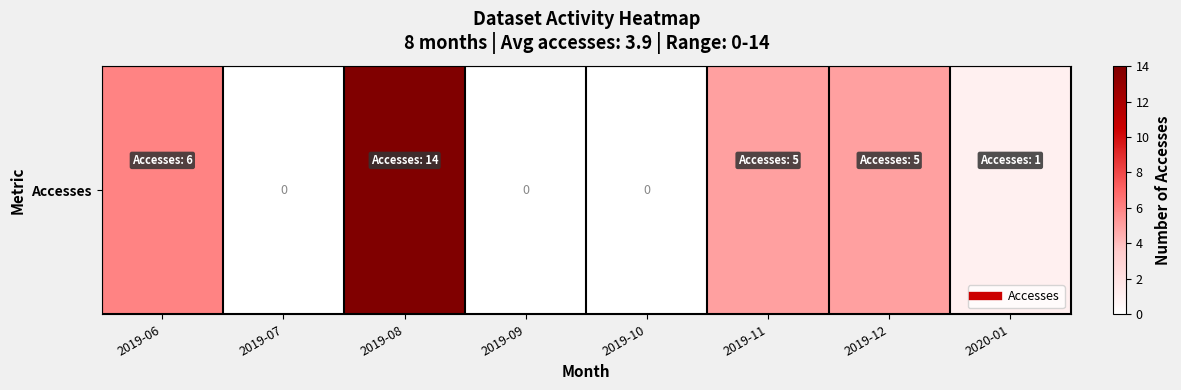

Reading right to left, extract all data points from this chart.

1	5	5	0	0	14	0	6